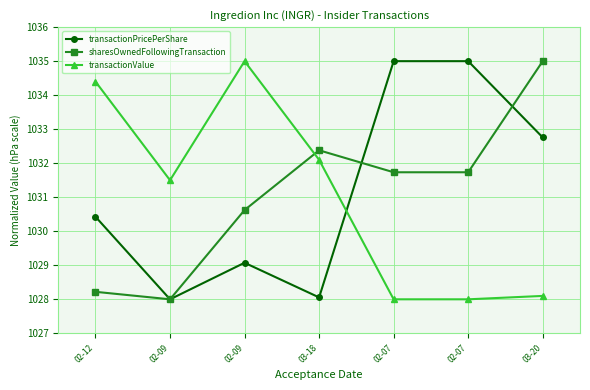

Count the number of categories in the chart.

7